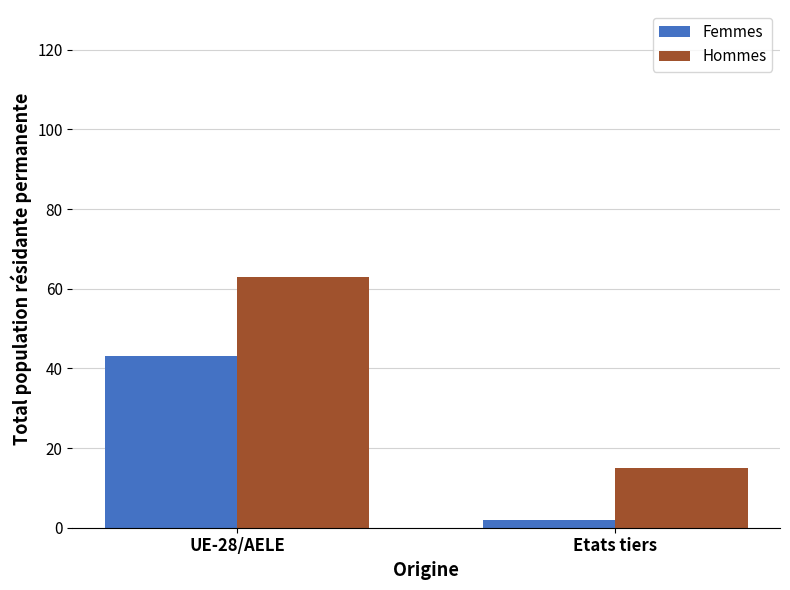

Between UE-28/AELE and Etats tiers, which series saw the biggest shift?

Hommes